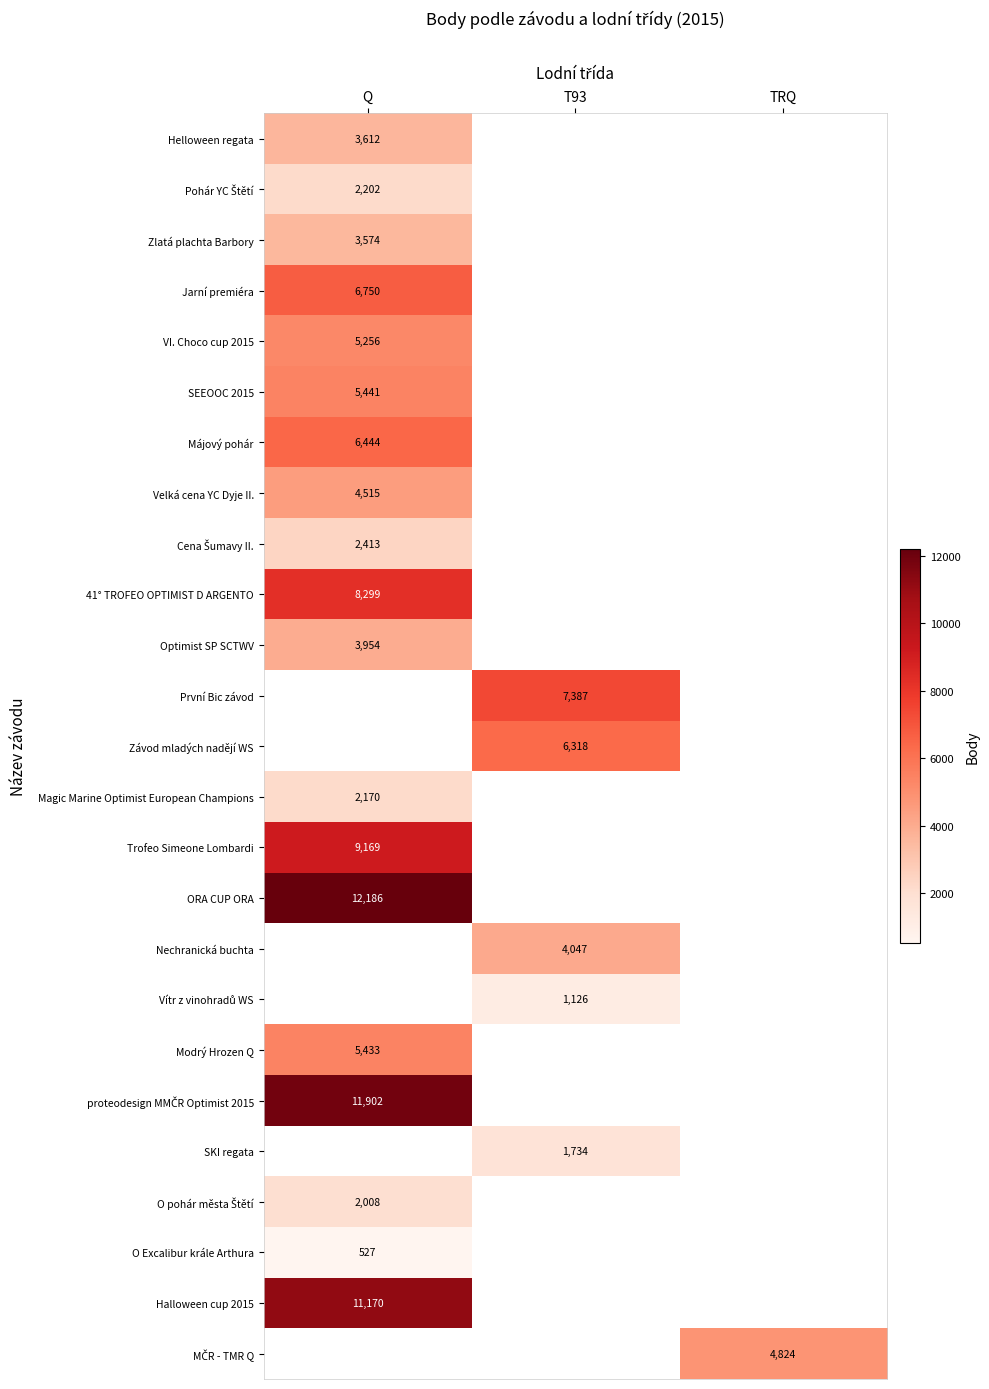

The value of ORA CUP ORA at Q is 12186. True or false?

True